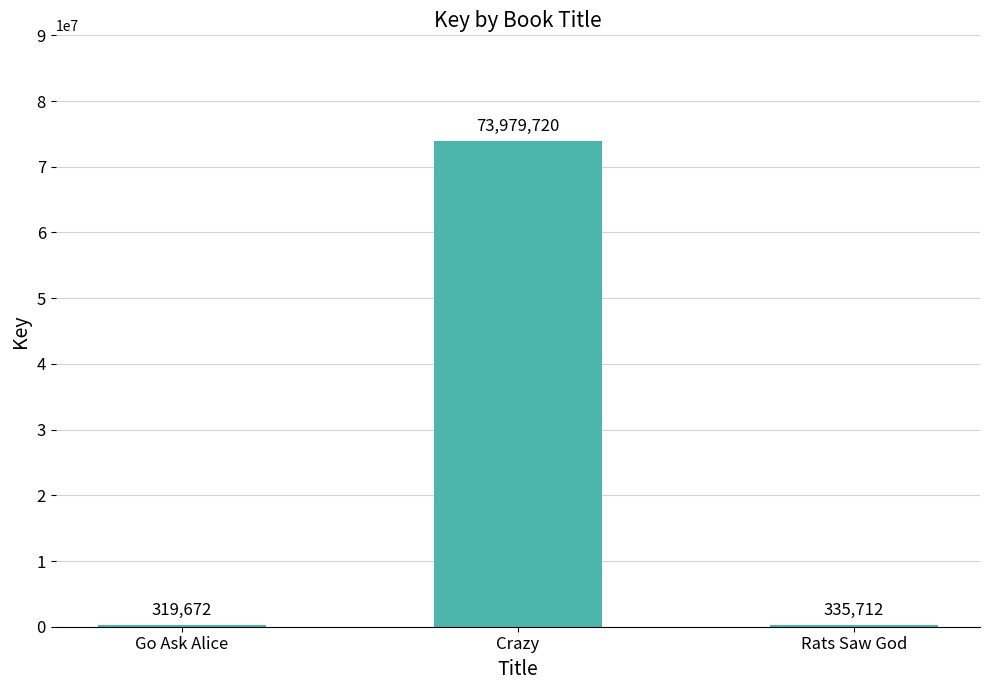

Count the number of categories in the chart.

3